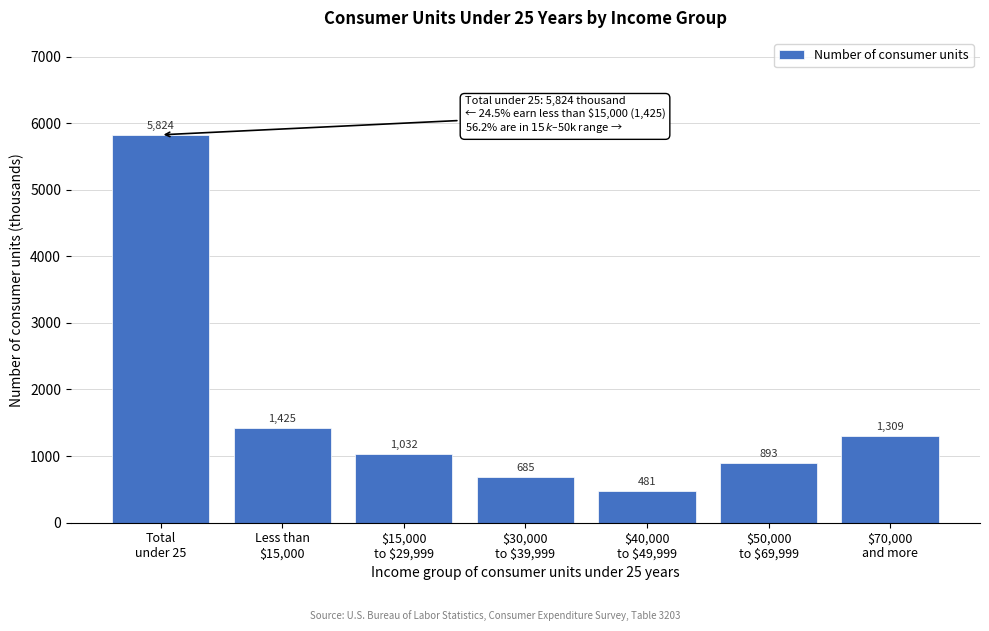

Reading left to right, list all the values displayed in this chart.

5824	1425	1032	685	481	893	1309